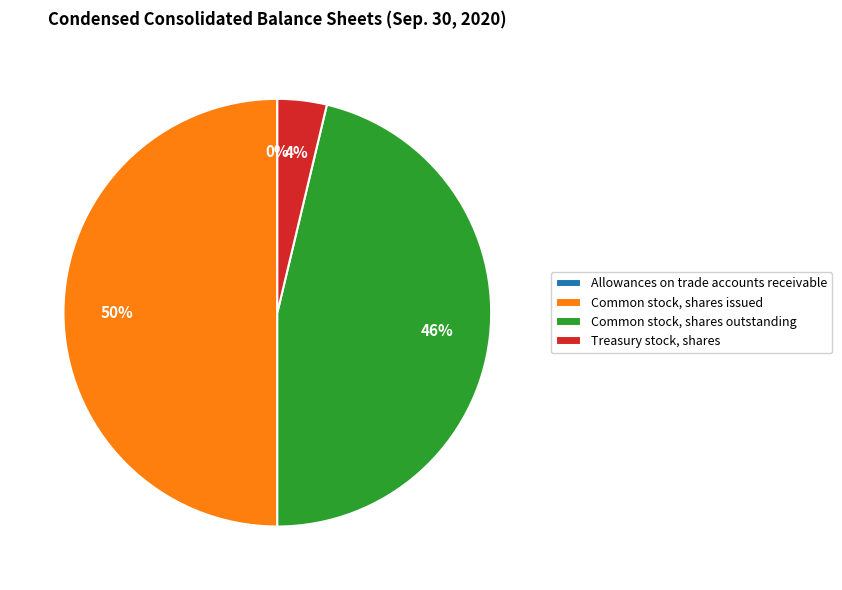

To the nearest percent, what is the average slice percentage?

25%